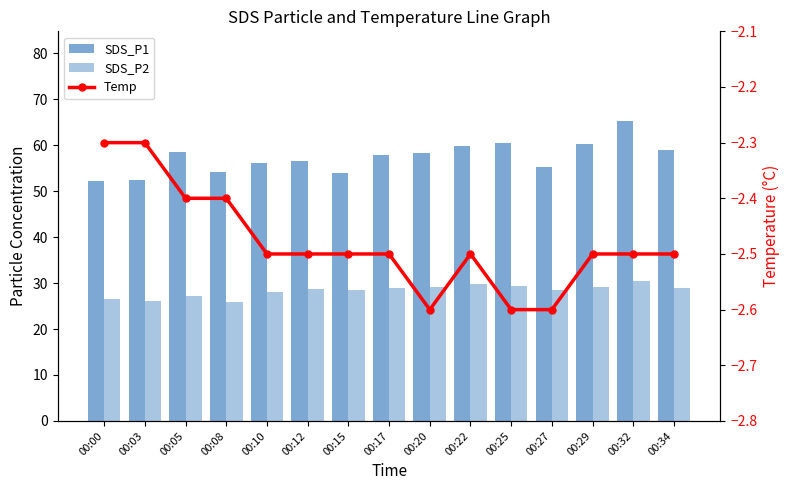

What are all the series names shown in the legend?

SDS_P1, SDS_P2, Temp